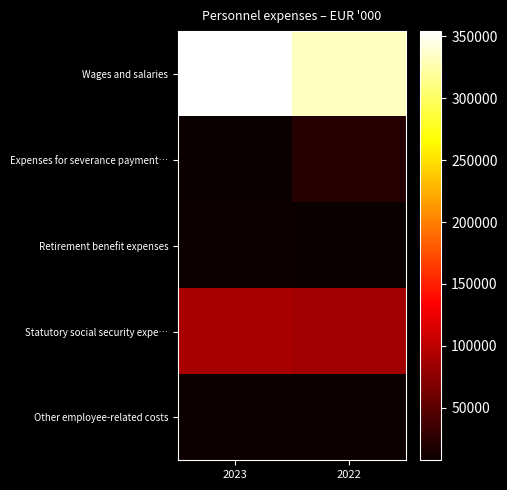

What is the total value across all series at 2022?

457074